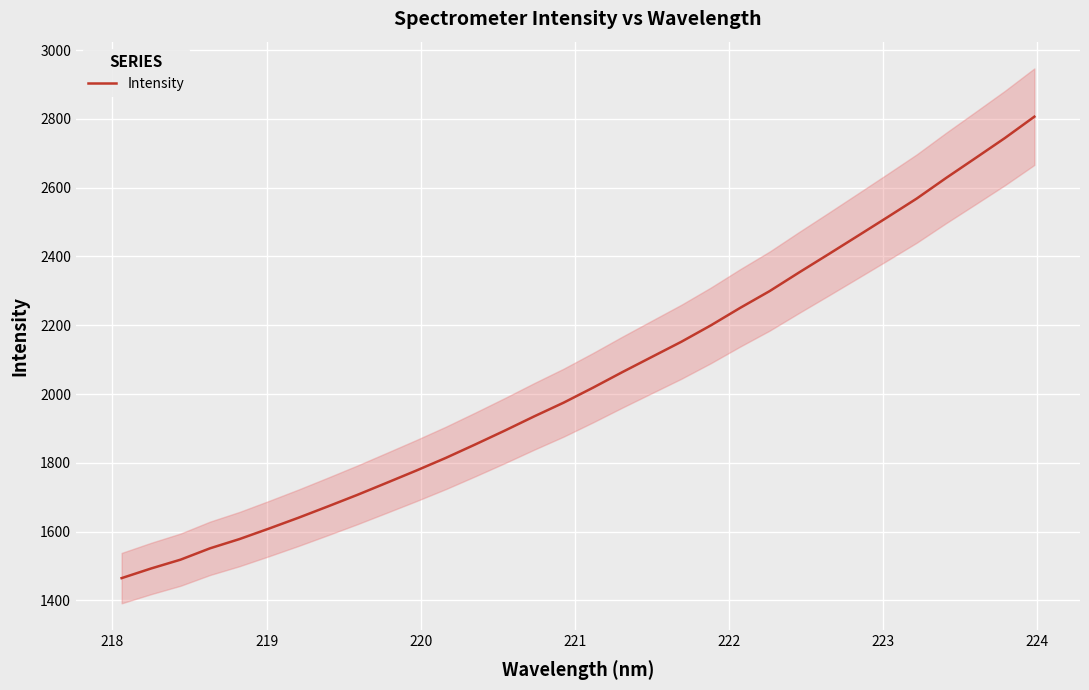

What is the value of the 27th point from the left?

2513.8